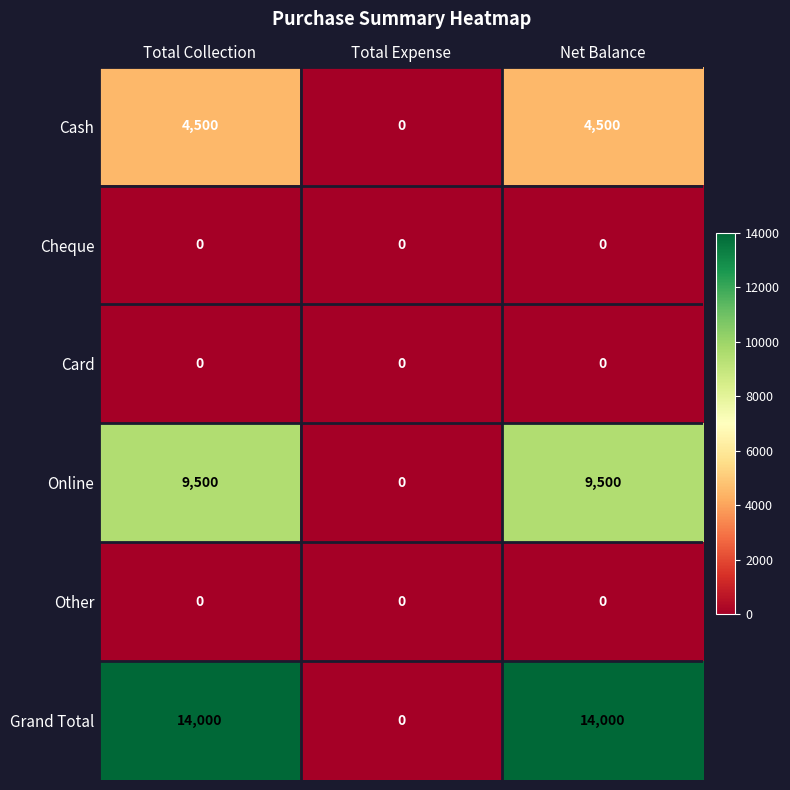

Count the number of categories in the chart.

3